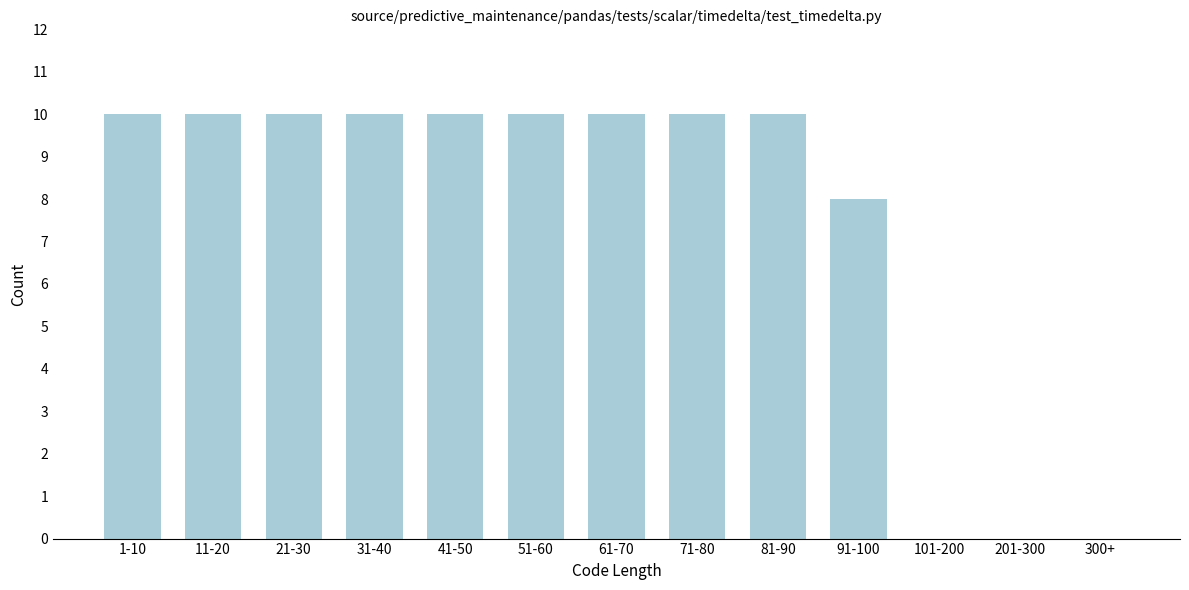

Reading left to right, transcribe all the data shown in this chart.

1-10=10	11-20=10	21-30=10	31-40=10	41-50=10	51-60=10	61-70=10	71-80=10	81-90=10	91-100=8	101-200=0	201-300=0	300+=0